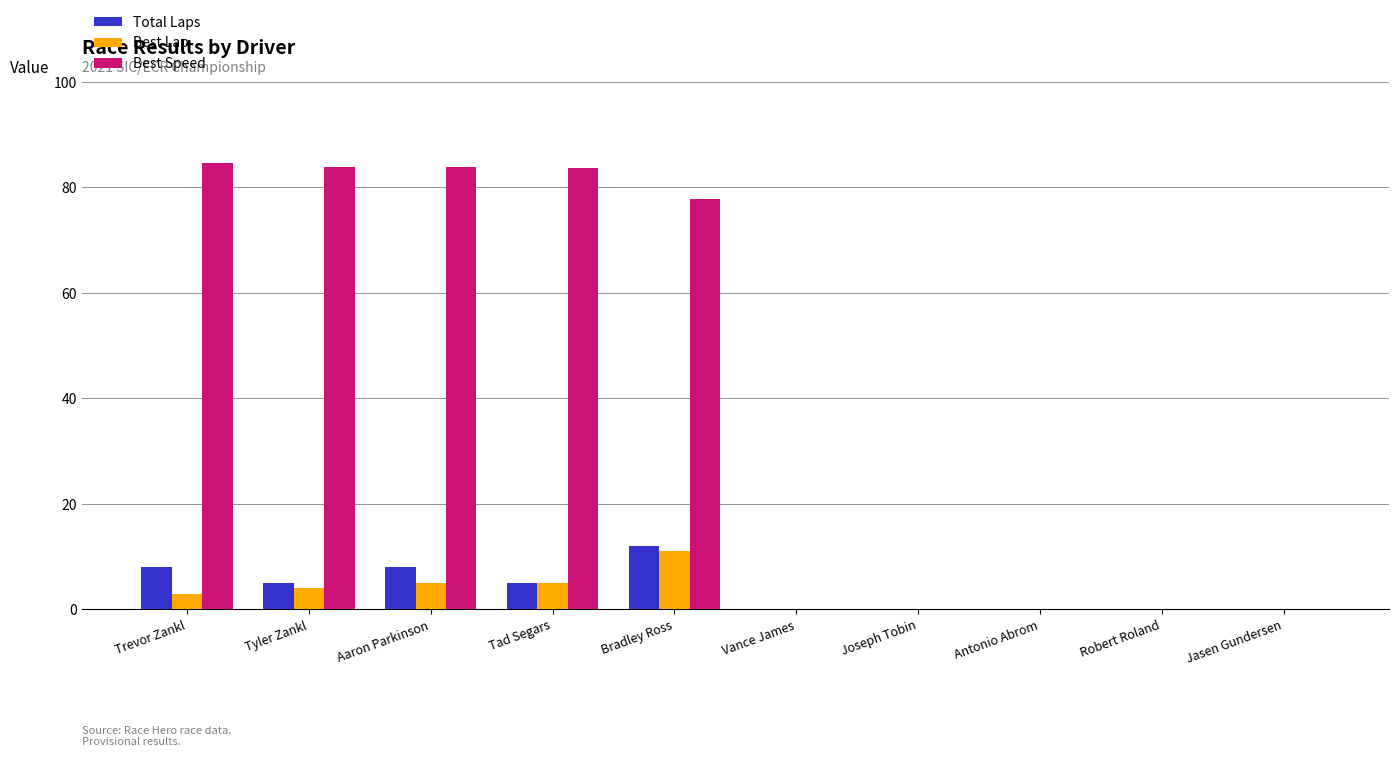

Is the value of Best Lap at Bradley Ross greater than the value of Best Speed at Joseph Tobin?

Yes